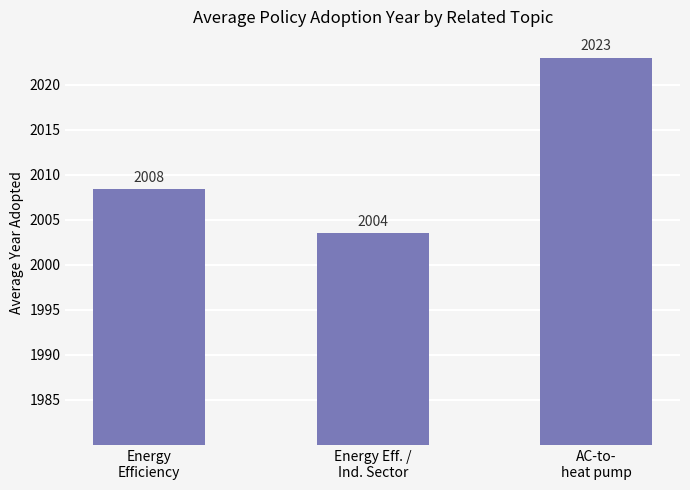

True or false: the data shows 1399.7 at AC-to-
heat pump.

False